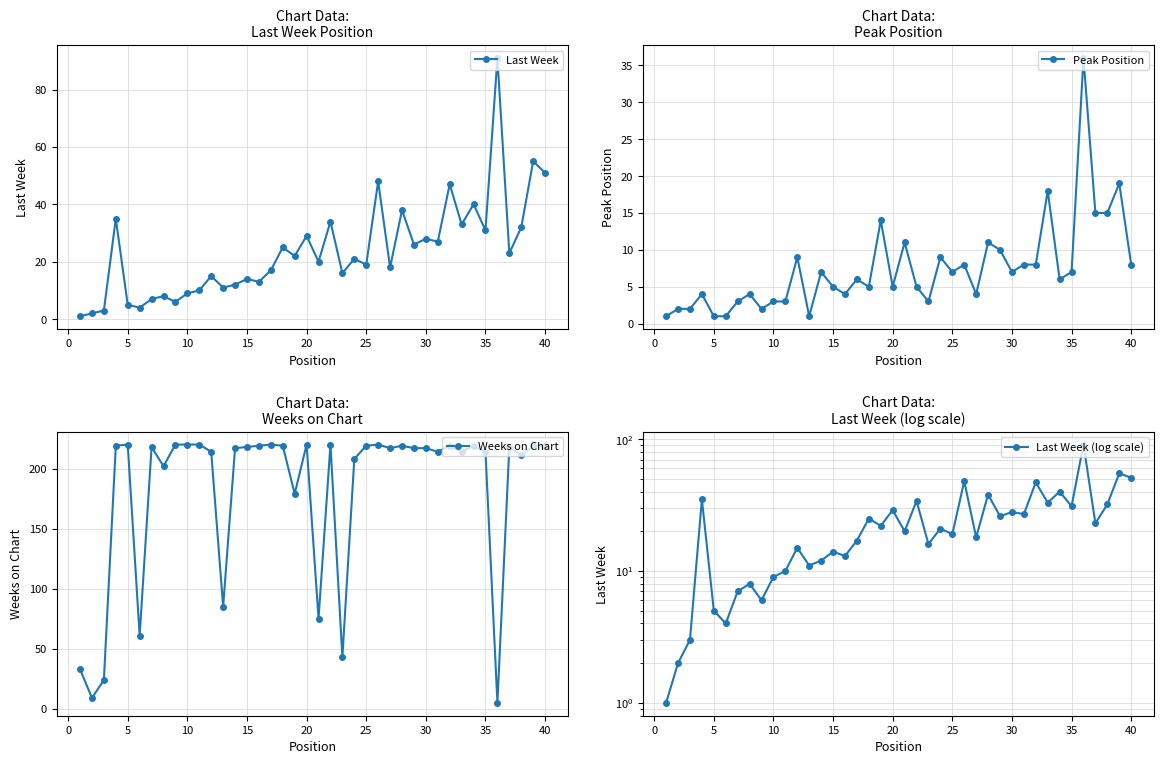

How many data points in Weeks on Chart are less than 218?

20